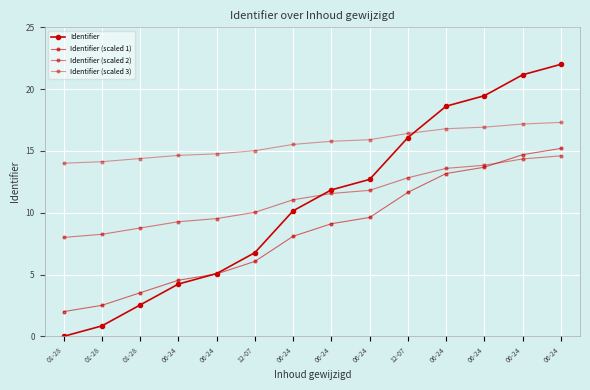

Which series has the widest spread of values?

Identifier